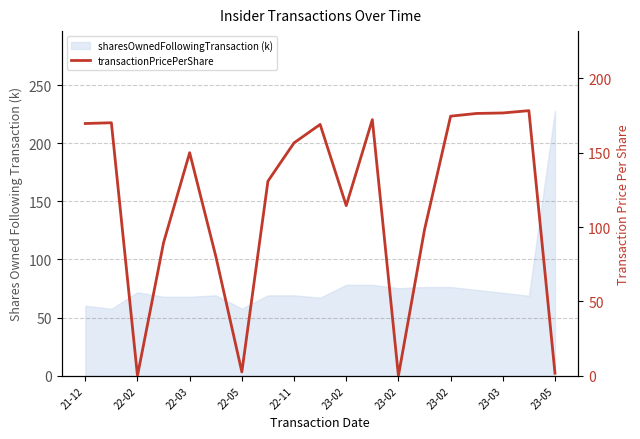

Does the chart have visible grid lines?

Yes